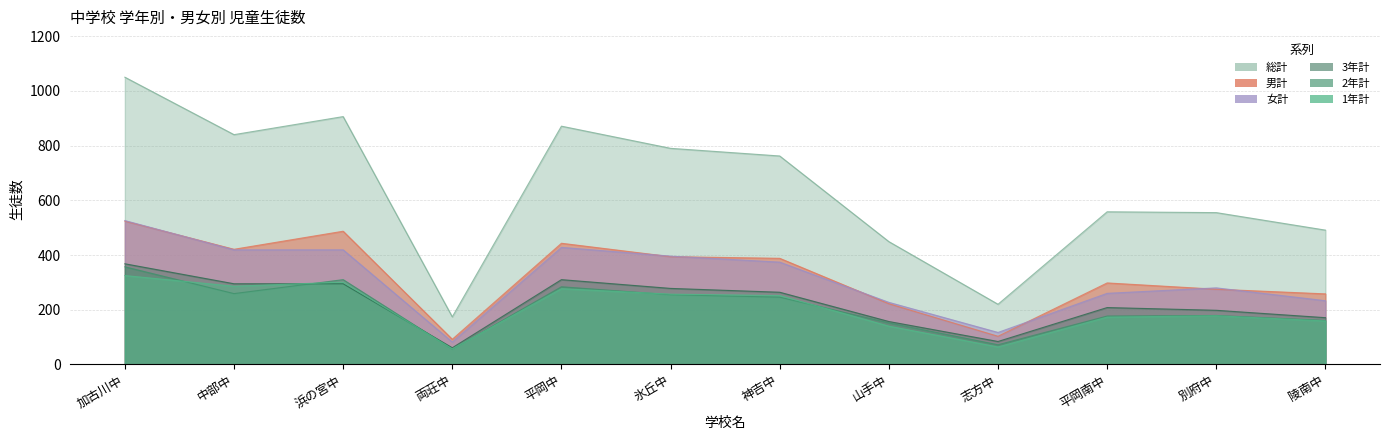

Where is the first local minimum for 3年計?

両荘中